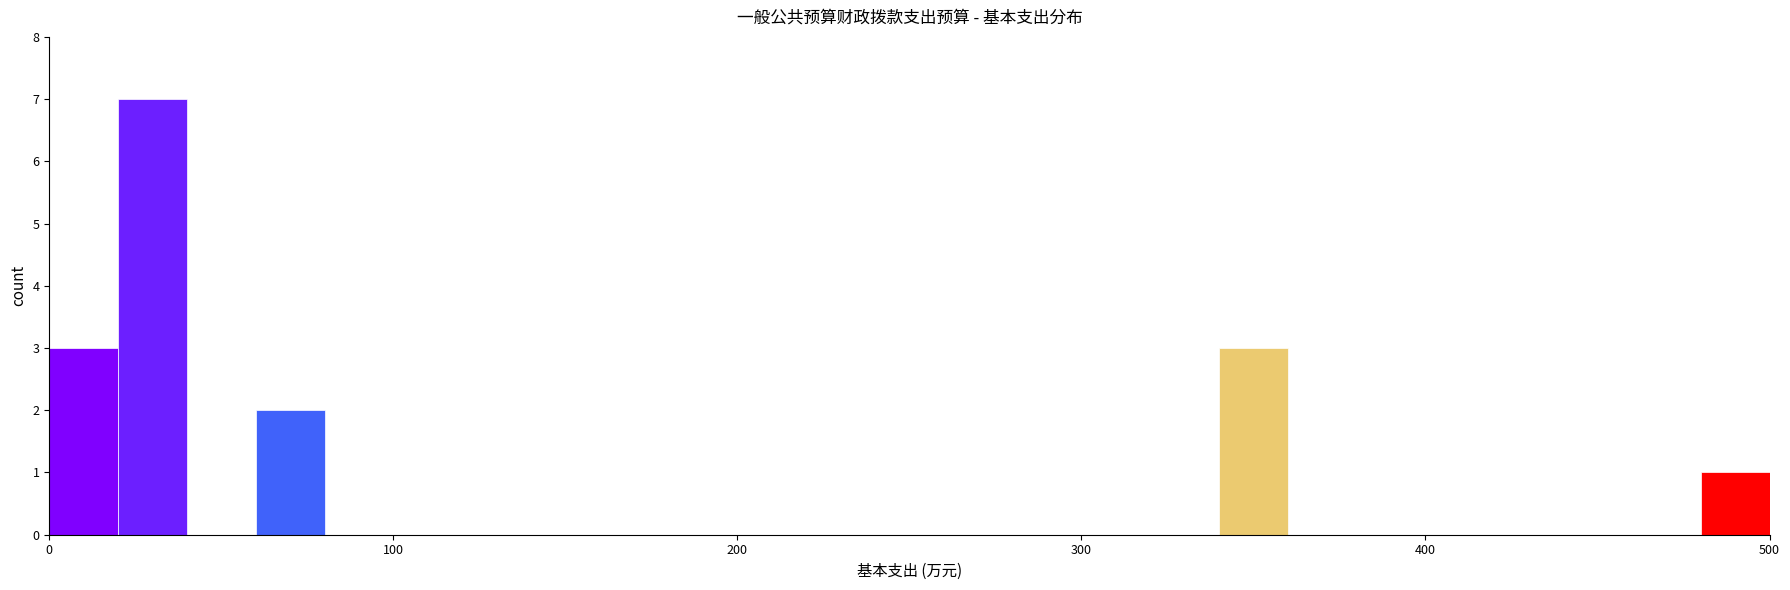

Around what value on the x-axis is the tallest bar? Give the approximate position of its centre, as read against the axis.

30